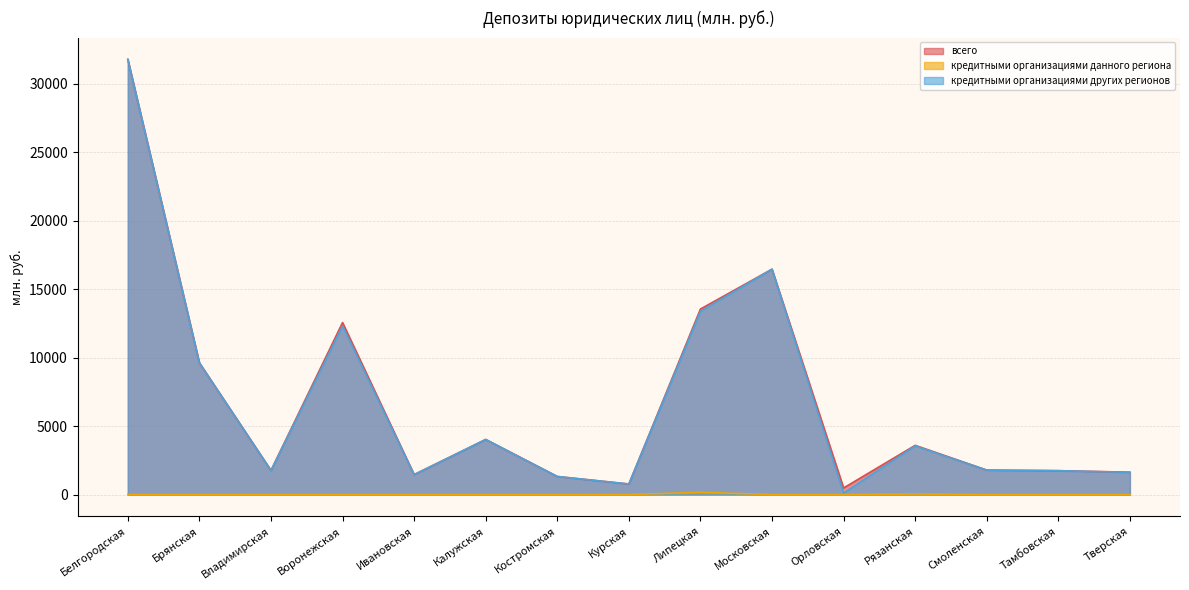

Is the value of кредитными организациями других регионов at Смоленская greater than the value of кредитными организациями данного региона at Московская?

Yes